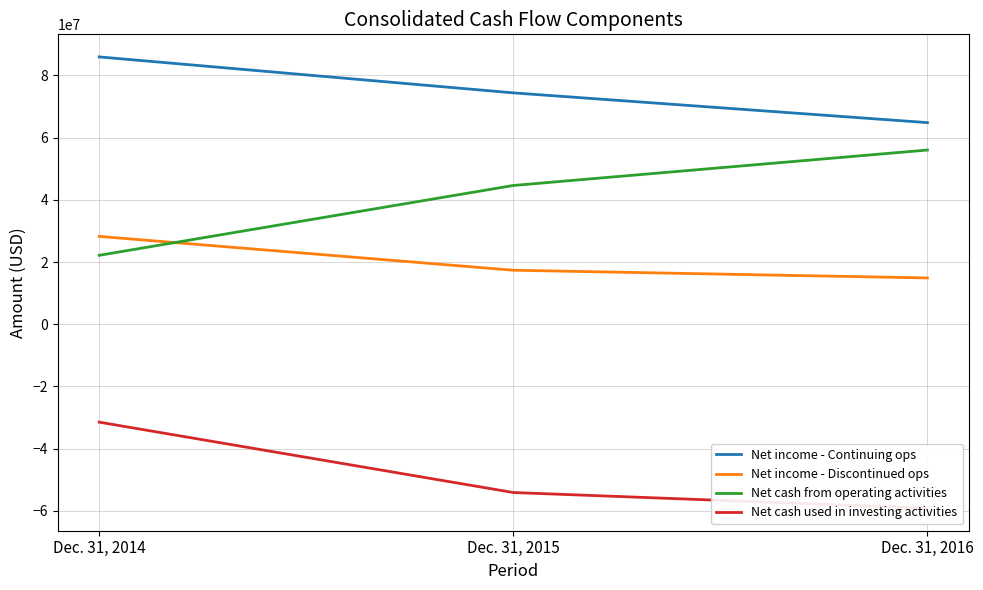

At which label does Net cash used in investing activities reach its peak?

Dec. 31, 2014